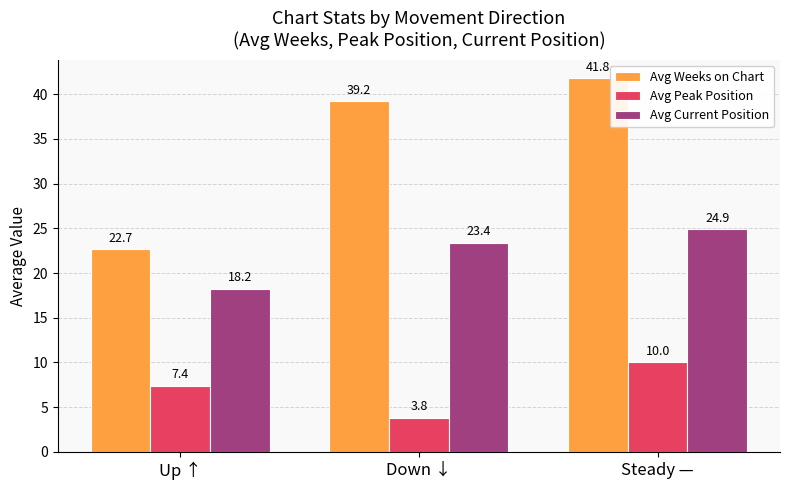

What is the smallest value displayed?

3.8